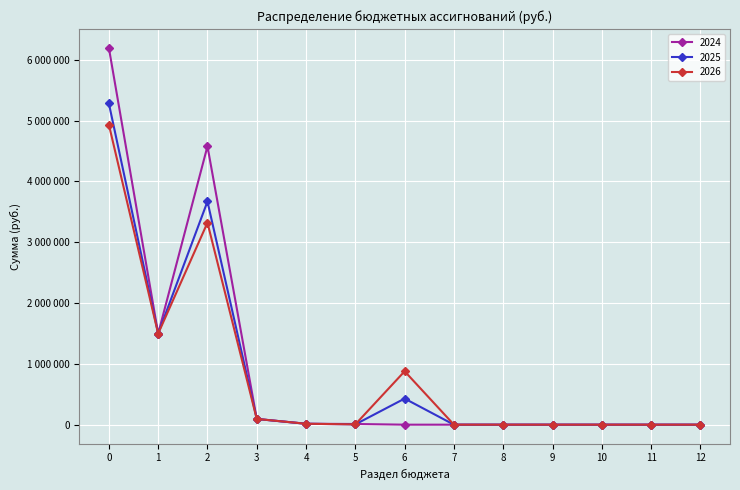

What is the greatest value displayed?

6195478